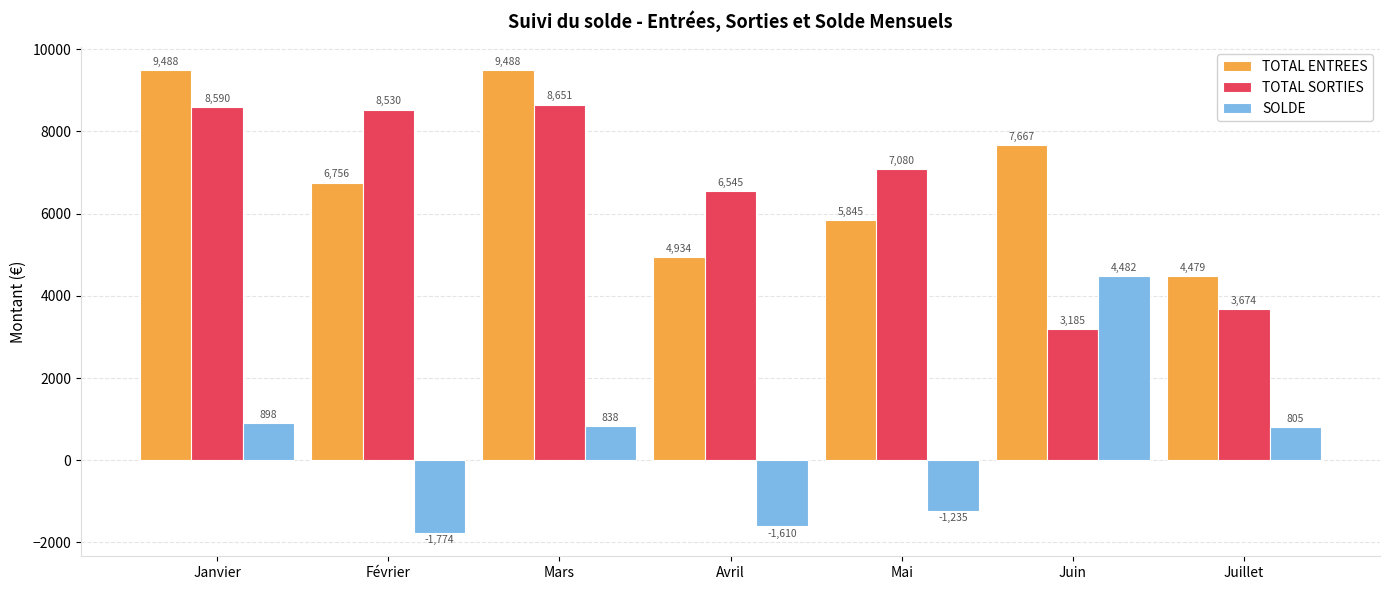

The value of TOTAL ENTREES at Janvier is 9488.4. True or false?

True